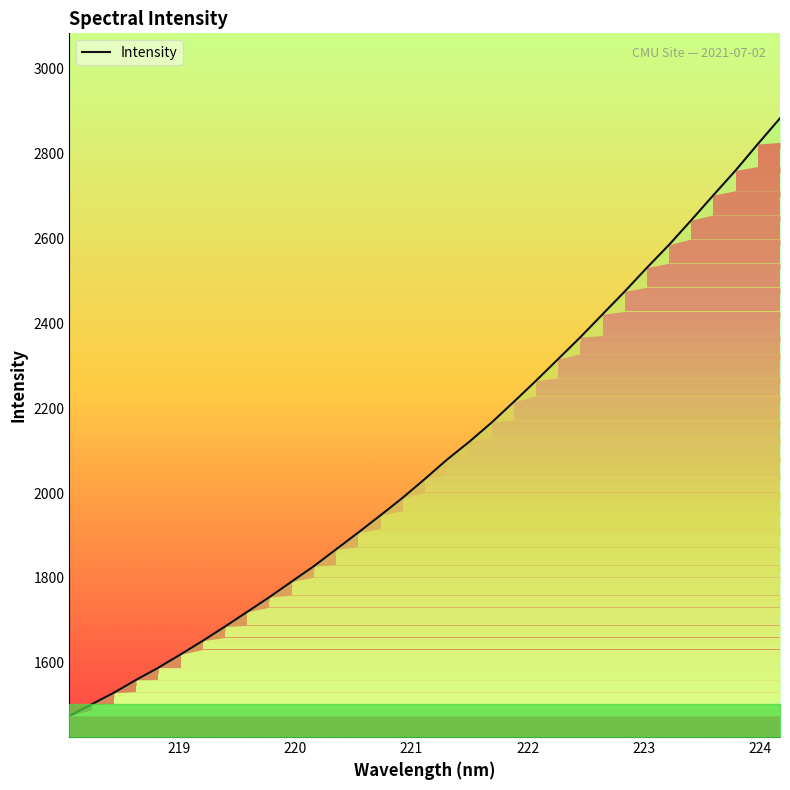

What is the difference between the maximum and minimum values?

1407.5